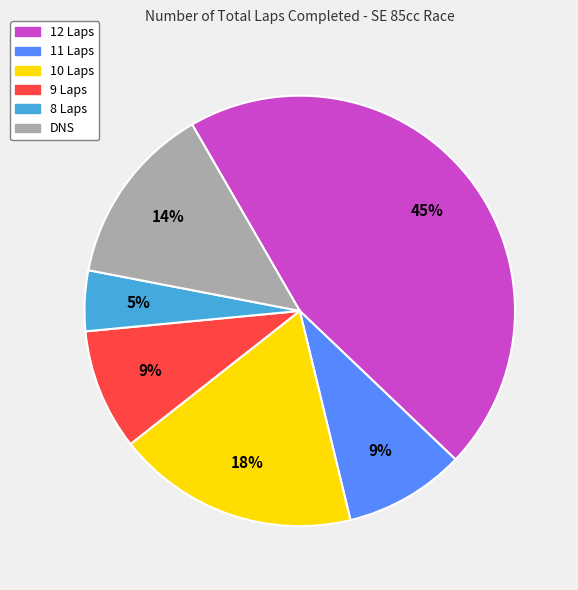

What is the ratio of the value at 12 Laps to the value at 9 Laps?

5.0